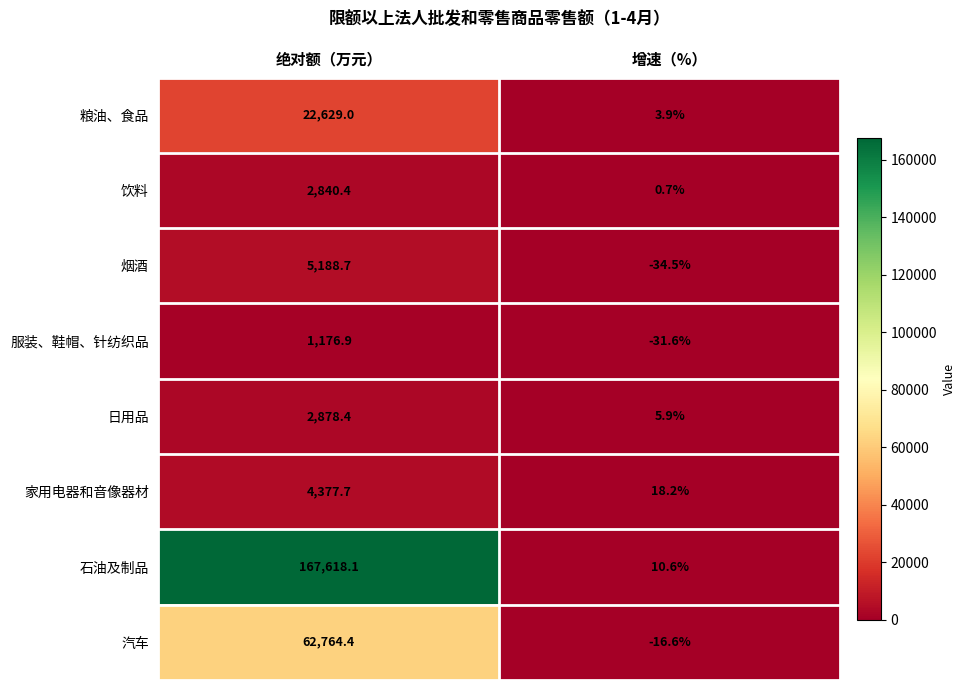

At how many categories does at least one series exceed 61422?

1